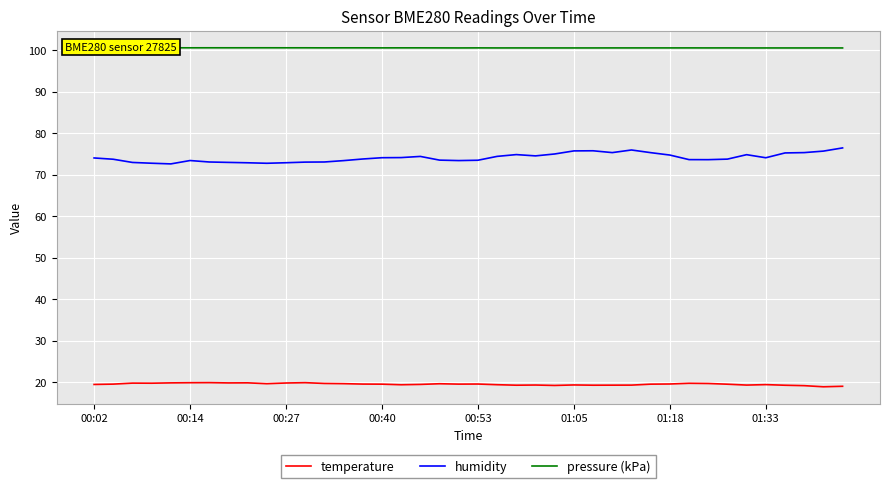

True or false: pressure (kPa) and humidity cross at least once.

False